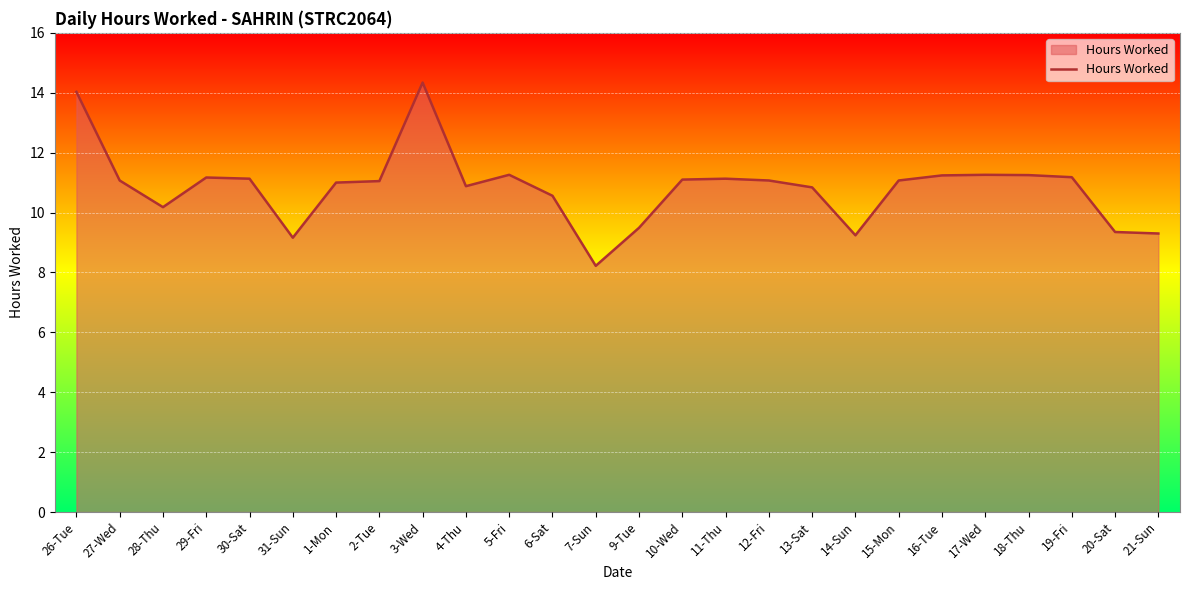

Approximately how many times larger is the value at 14-Sun compared to 17-Wed?

0.8